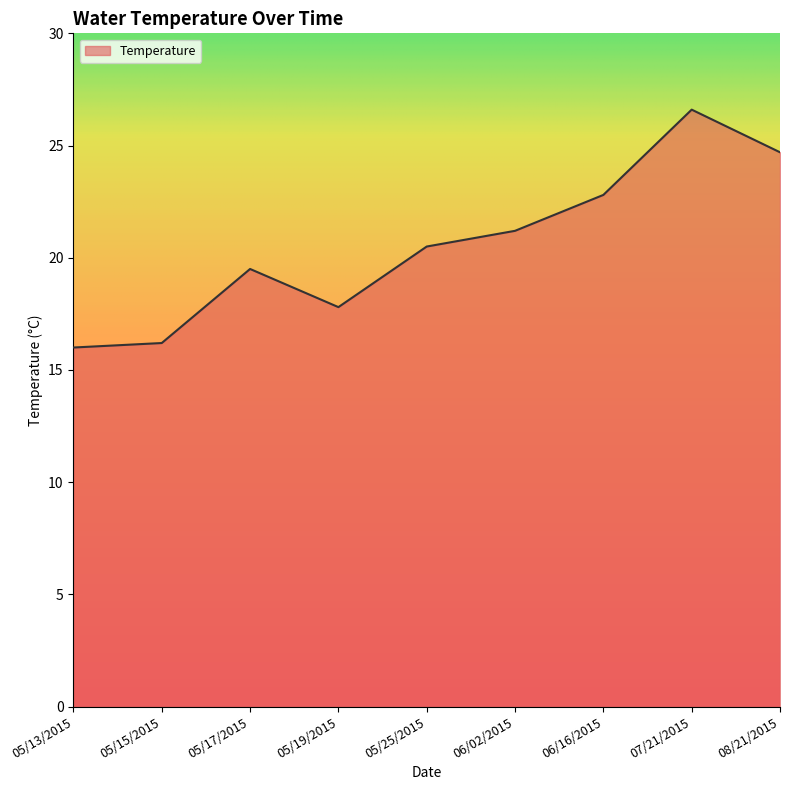

Is it true that the value at 07/21/2015 is 26.6?

True